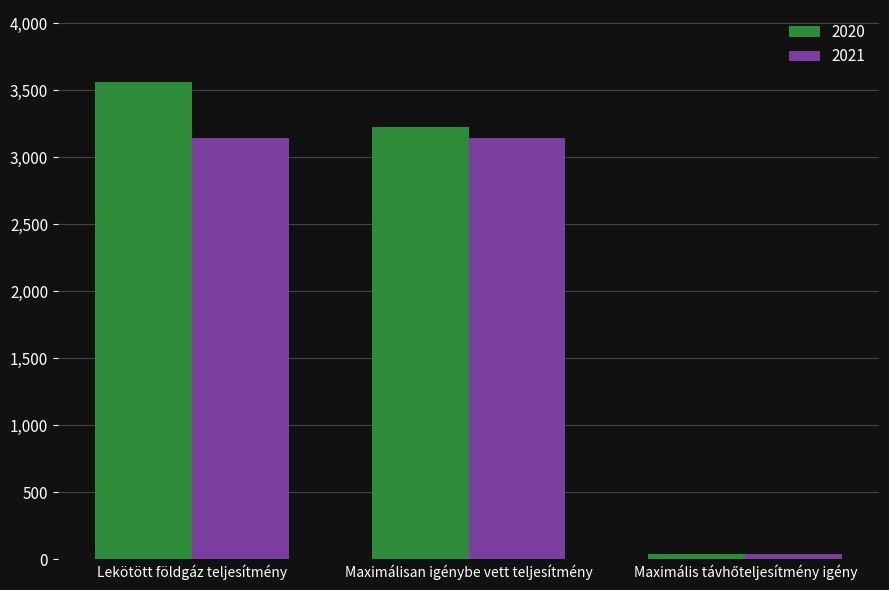

Between Lekötött földgáz teljesítmény and Maximálisan igénybe vett teljesítmény, which series saw the biggest shift?

2020